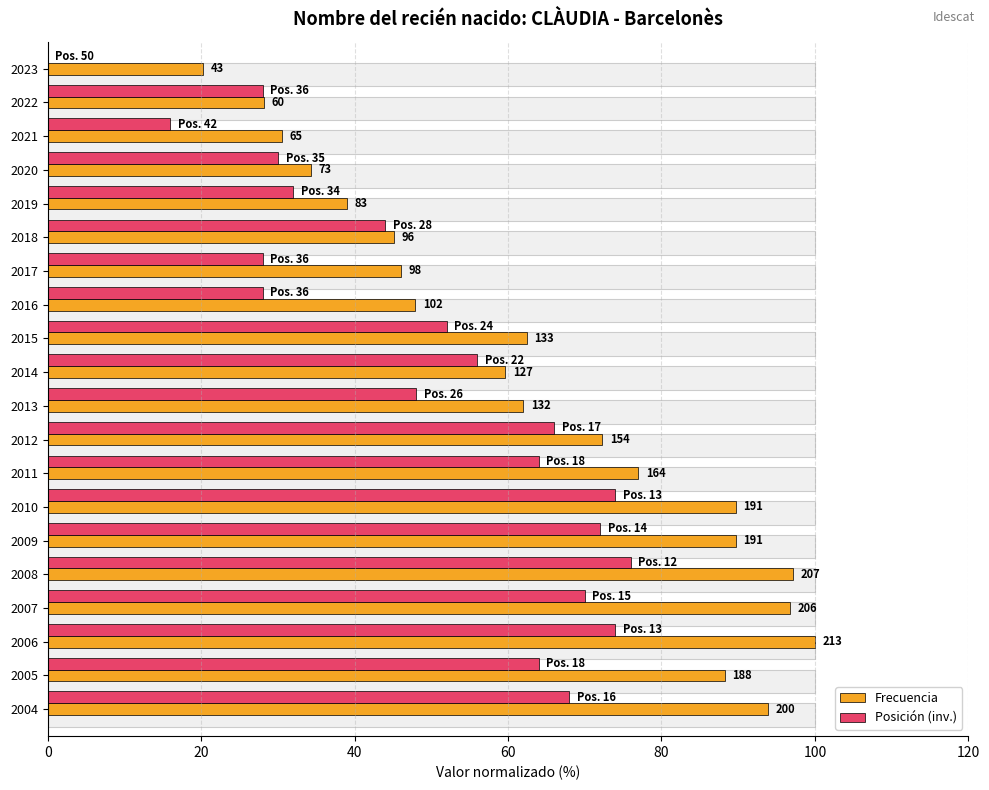

What is the approximate value of Posición (inv.) at 2007?

70.0